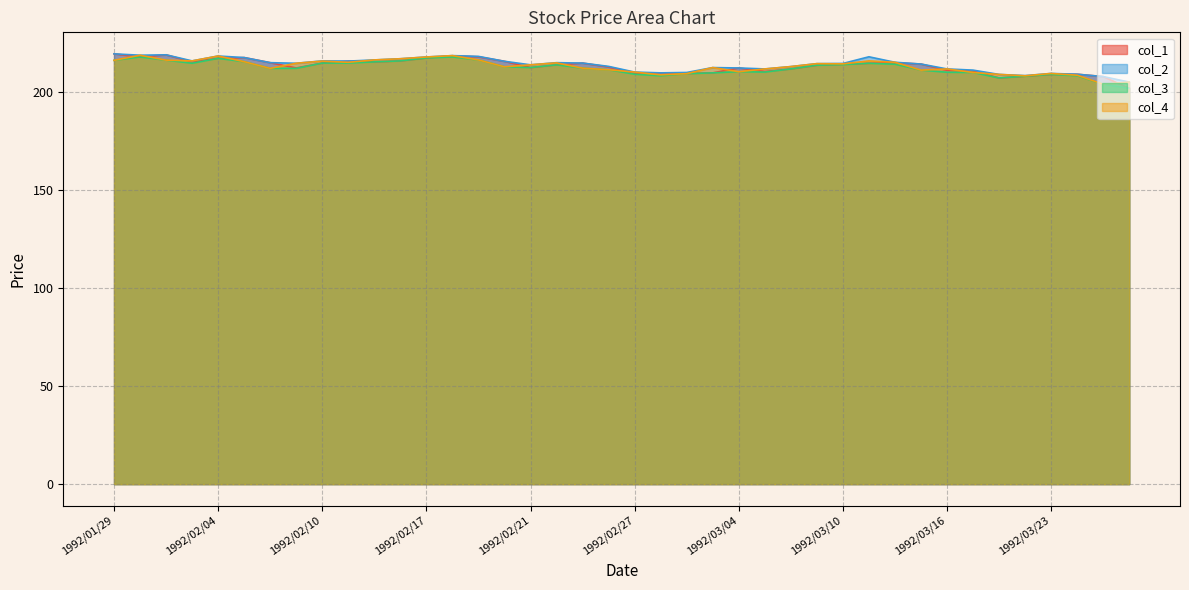

Reading left to right, list all the values displayed in this chart.

col_1: 1992/01/29=219.5	1992/01/30=217.9	1992/01/31=219.0	1992/02/03=215.4	1992/02/04=217.2	1992/02/05=217.6	1992/02/06=215.0	1992/02/07=212.3	1992/02/10=214.8	1992/02/12=215.8	1992/02/13=215.4	1992/02/14=215.9	1992/02/17=217.4	1992/02/18=218.5	1992/02/19=218.0	1992/02/20=215.7	1992/02/21=212.5	1992/02/24=213.9	1992/02/25=214.8	1992/02/26=212.8	1992/02/27=209.5	1992/02/28=209.8	1992/03/02=209.5	1992/03/03=209.8	1992/03/04=212.3	1992/03/05=210.5	1992/03/06=211.8	1992/03/09=213.7	1992/03/10=214.2	1992/03/11=214.7	1992/03/12=215.0	1992/03/13=214.3	1992/03/16=211.1	1992/03/17=210.7	1992/03/18=207.2	1992/03/19=208.1	1992/03/23=209.0	1992/03/24=209.1	1992/03/25=207.9	1992/03/26=201.9
col_2: 1992/01/29=219.5	1992/01/30=218.8	1992/01/31=219.0	1992/02/03=215.9	1992/02/04=218.4	1992/02/05=217.6	1992/02/06=215.0	1992/02/07=214.7	1992/02/10=215.9	1992/02/12=215.8	1992/02/13=216.4	1992/02/14=217.0	1992/02/17=217.9	1992/02/18=218.6	1992/02/19=218.2	1992/02/20=215.7	1992/02/21=213.9	1992/02/24=215.0	1992/02/25=214.8	1992/02/26=213.1	1992/02/27=210.2	1992/02/28=209.8	1992/03/02=210.0	1992/03/03=212.5	1992/03/04=212.3	1992/03/05=211.8	1992/03/06=213.0	1992/03/09=214.5	1992/03/10=214.6	1992/03/11=218.0	1992/03/12=215.2	1992/03/13=214.3	1992/03/16=211.8	1992/03/17=211.2	1992/03/18=209.0	1992/03/19=208.4	1992/03/23=209.5	1992/03/24=209.1	1992/03/25=207.9	1992/03/26=205.1
col_3: 1992/01/29=216.2	1992/01/30=217.9	1992/01/31=216.3	1992/02/03=214.7	1992/02/04=217.2	1992/02/05=215.5	1992/02/06=212.1	1992/02/07=212.1	1992/02/10=214.8	1992/02/12=214.8	1992/02/13=215.4	1992/02/14=215.9	1992/02/17=217.4	1992/02/18=217.9	1992/02/19=216.4	1992/02/20=212.9	1992/02/21=212.5	1992/02/24=213.9	1992/02/25=212.2	1992/02/26=211.4	1992/02/27=209.1	1992/02/28=208.3	1992/03/02=209.4	1992/03/03=209.8	1992/03/04=210.4	1992/03/05=210.2	1992/03/06=211.8	1992/03/09=213.7	1992/03/10=214.0	1992/03/11=214.7	1992/03/12=214.2	1992/03/13=211.2	1992/03/16=210.1	1992/03/17=210.0	1992/03/18=207.2	1992/03/19=208.1	1992/03/23=209.0	1992/03/24=208.3	1992/03/25=204.0	1992/03/26=201.9
col_4: 1992/01/29=216.2	1992/01/30=218.8	1992/01/31=216.3	1992/02/03=215.9	1992/02/04=218.4	1992/02/05=215.5	1992/02/06=212.1	1992/02/07=214.7	1992/02/10=215.8	1992/02/12=215.2	1992/02/13=216.4	1992/02/14=217.0	1992/02/17=217.9	1992/02/18=218.6	1992/02/19=216.4	1992/02/20=212.9	1992/02/21=213.9	1992/02/24=214.9	1992/02/25=212.2	1992/02/26=211.4	1992/02/27=210.2	1992/02/28=208.8	1992/03/02=209.4	1992/03/03=212.5	1992/03/04=210.4	1992/03/05=211.8	1992/03/06=213.0	1992/03/09=214.5	1992/03/10=214.4	1992/03/11=215.9	1992/03/12=215.2	1992/03/13=211.2	1992/03/16=211.8	1992/03/17=210.0	1992/03/18=209.0	1992/03/19=208.3	1992/03/23=209.5	1992/03/24=208.6	1992/03/25=204.0	1992/03/26=205.1